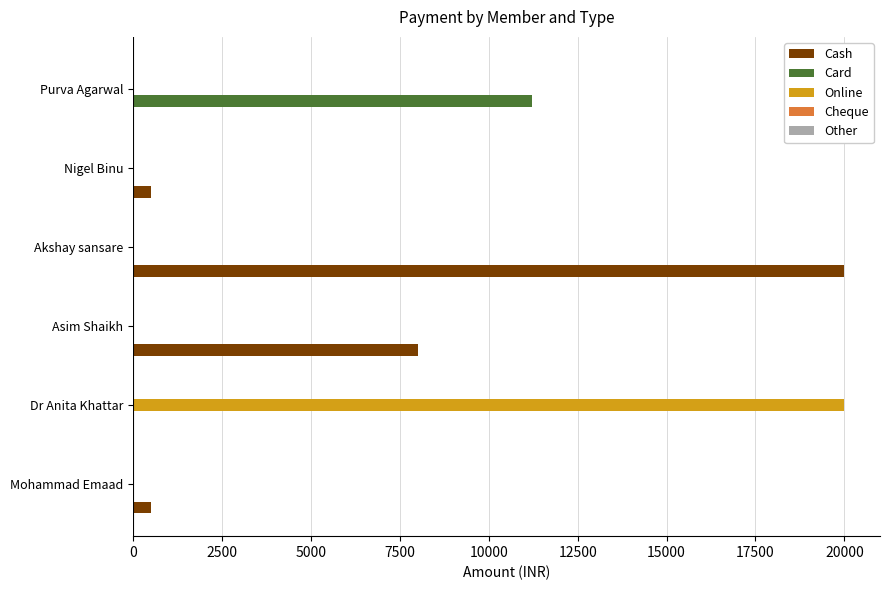

What is the highest value of the Online series?

20000